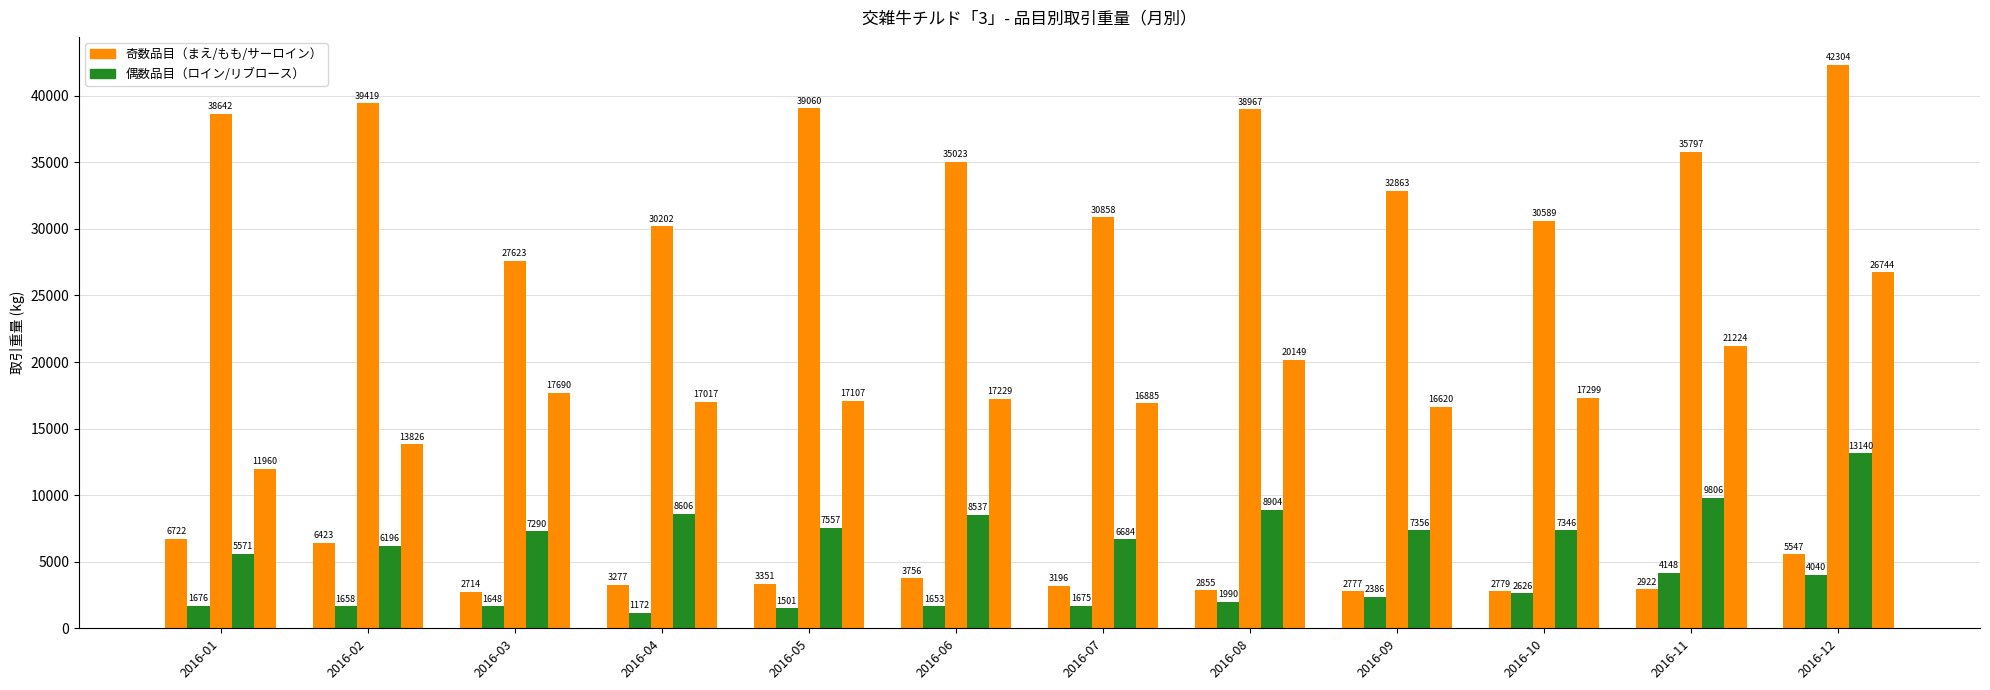

How many distinct data groups are displayed?

5